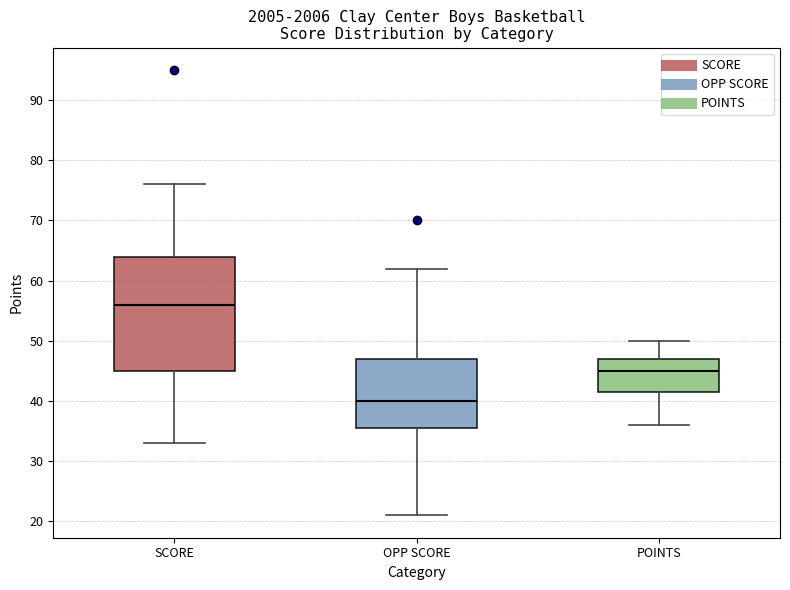

Reading left to right, transcribe this box plot: for each box, give where its median line is, the range the box spans, and where its two whiskers end, as read against the y-axis. The values are not printed on the chart, so give them approximately, as read against the axis.

SCORE: median 56, box 45 to 64, whiskers 33 to 76
OPP SCORE: median 40, box 36 to 47, whiskers 21 to 62
POINTS: median 45, box 42 to 47, whiskers 36 to 50